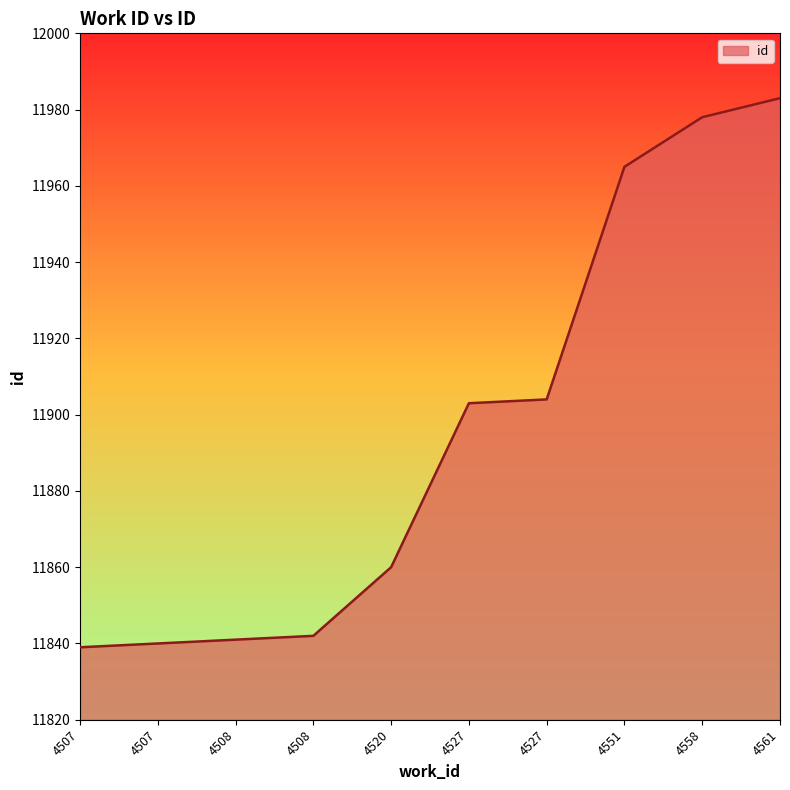

What is the value of the 9th point from the left?

11978